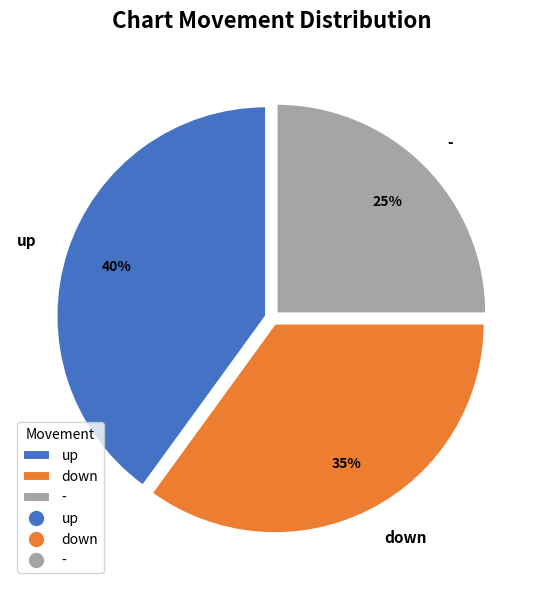

Count the number of slices in the pie.

3